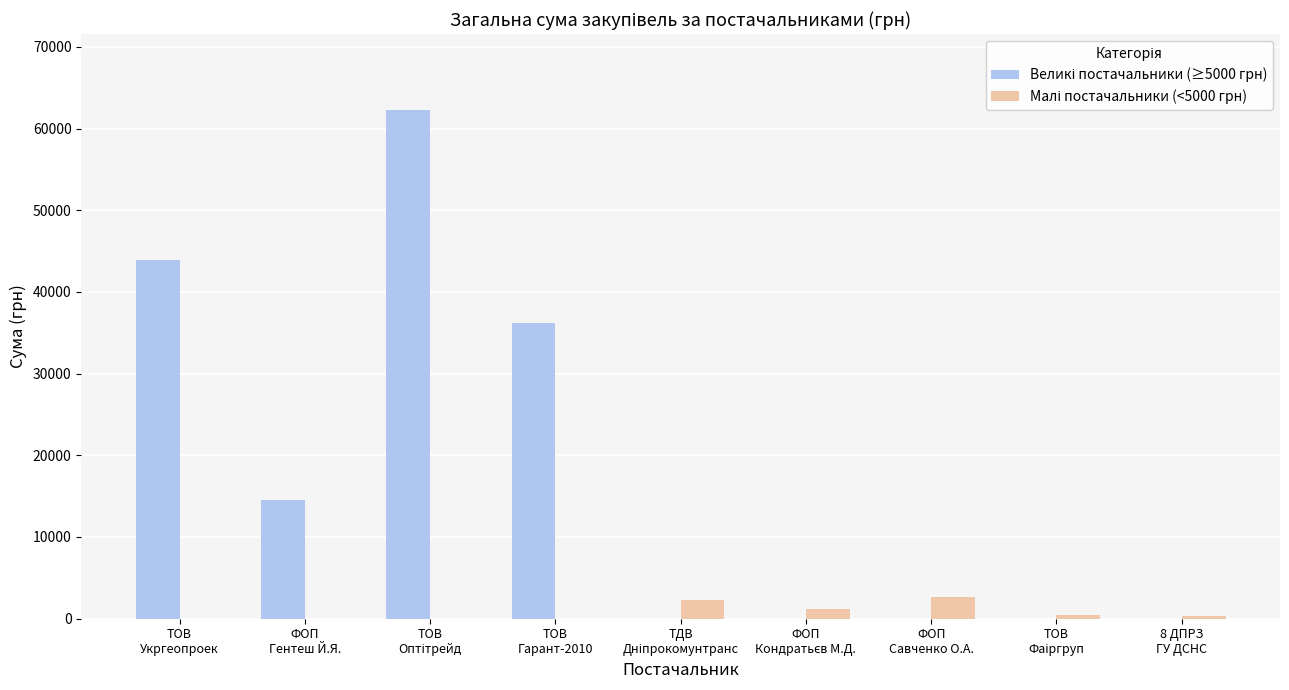

The value of Великі постачальники (≥5000 грн) at ТОВ
Оптітрейд is 62214.0. True or false?

True